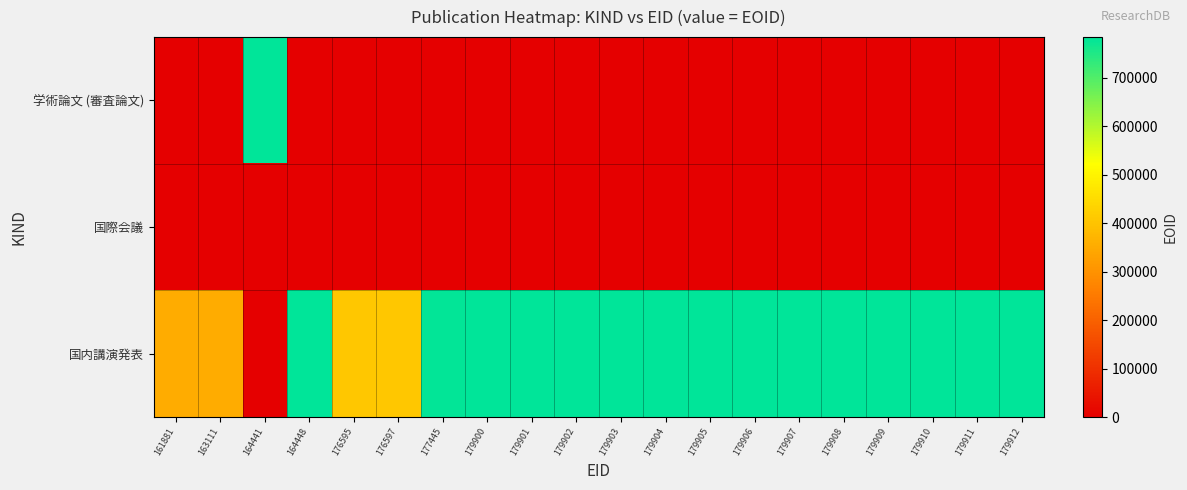

Reading right to left, extract all data points from this chart.

学術論文 (審査論文): 179912=0	179911=0	179910=0	179909=0	179908=0	179907=0	179906=0	179905=0	179904=0	179903=0	179902=0	179901=0	179900=0	177445=0	176597=0	176595=0	164448=0	164441=784357	163111=0	161881=0
国際会議: 179912=0	179911=0	179910=0	179909=0	179908=0	179907=0	179906=0	179905=0	179904=0	179903=0	179902=0	179901=0	179900=0	177445=0	176597=0	176595=0	164448=0	164441=0	163111=0	161881=0
国内講演発表: 179912=784322	179911=784321	179910=784320	179909=784319	179908=784318	179907=784293	179906=784292	179905=784291	179904=784290	179903=784289	179902=784288	179901=784287	179900=784184	177445=778881	176597=409679	176595=409495	164448=784183	164441=0	163111=354717	161881=352405